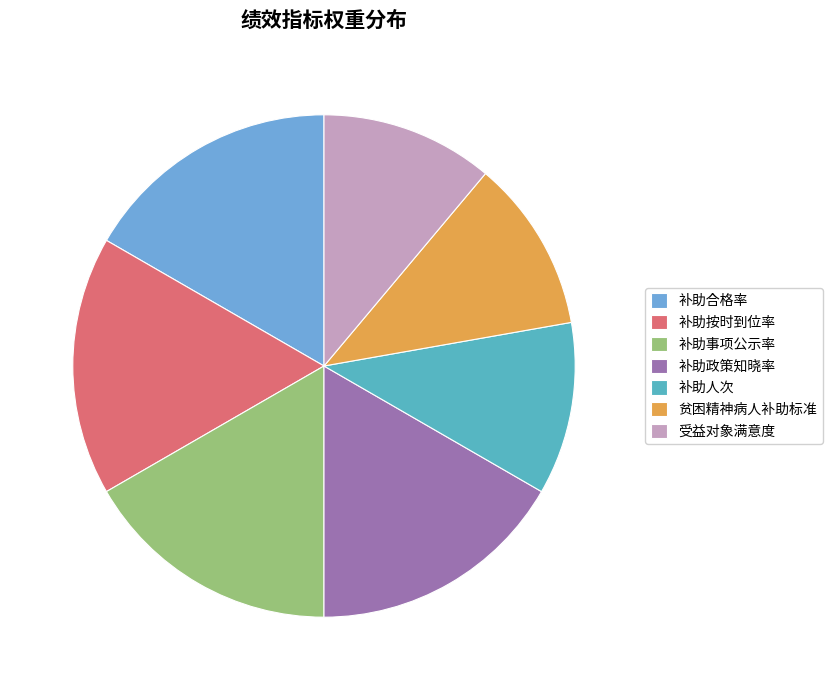

How many segments does this pie chart have?

7